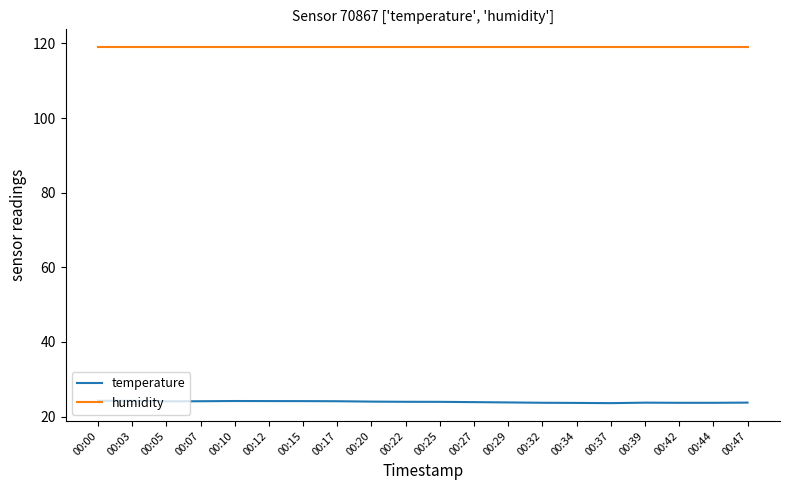

How many lines are shown in the chart?

2